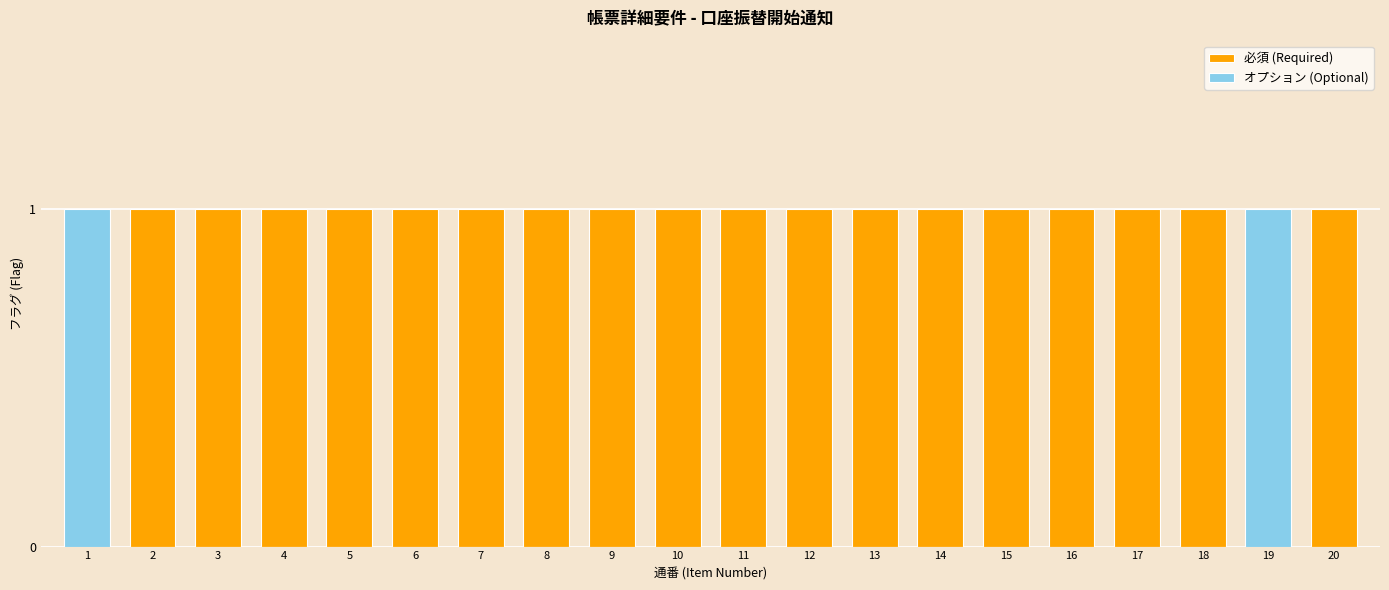

How many data points does each series have?

20